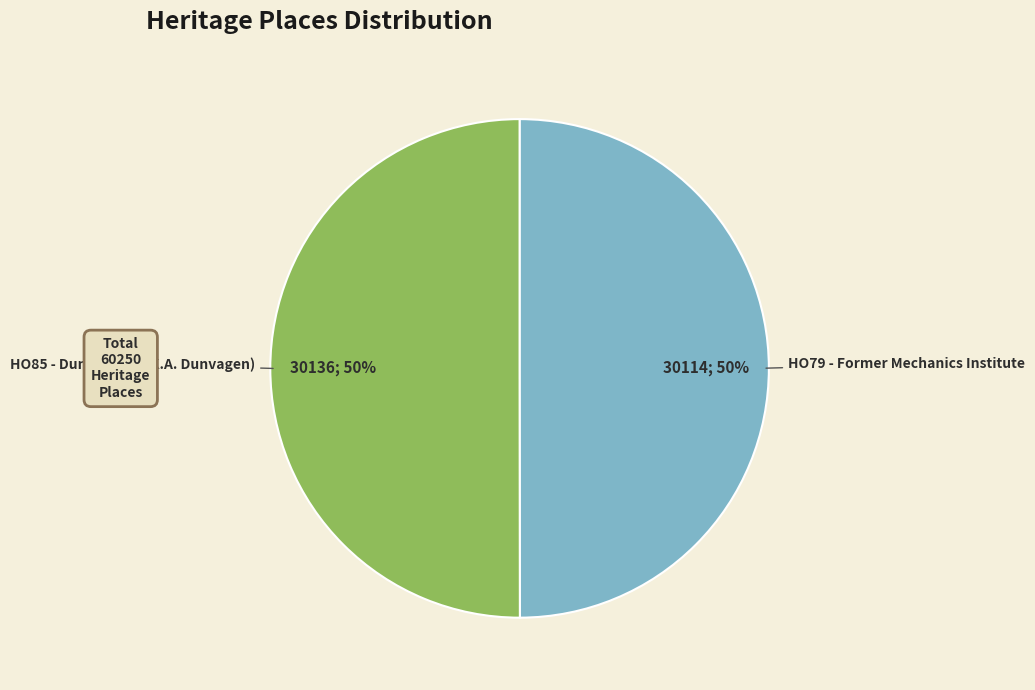

Approximately how many times larger is the value at HO85 - Dunvegan (A.K.A. Dunvagen) compared to HO79 - Former Mechanics Institute?

1.0